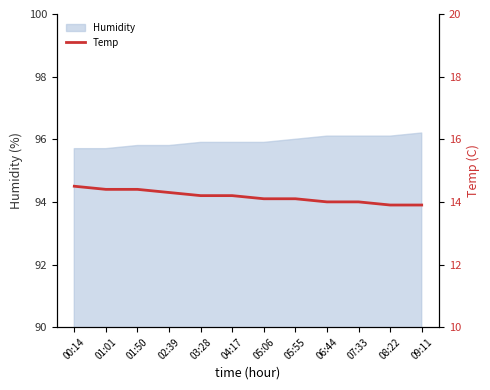

Does the chart display data point markers on the line(s)?

No